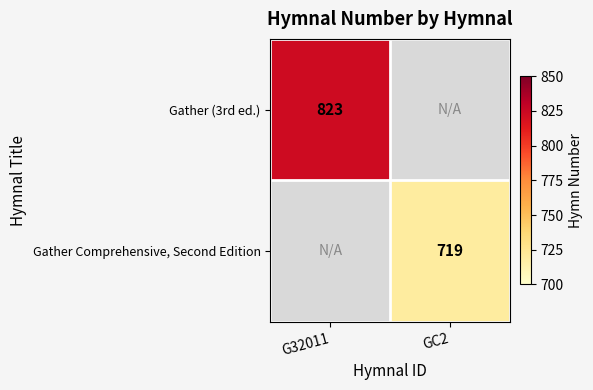

Is the value of Gather Comprehensive, Second Edition at GC2 greater than the value of Gather (3rd ed.) at G32011?

No